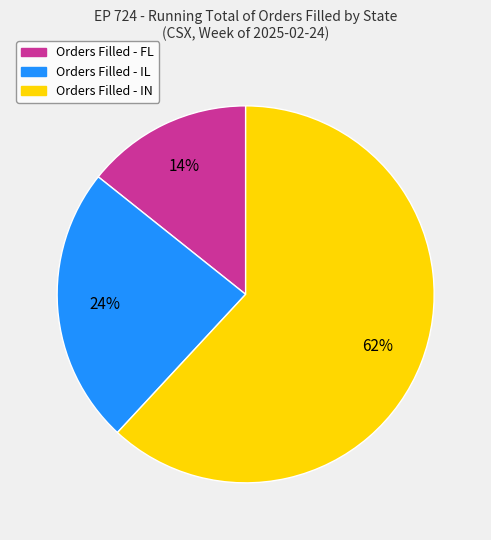

Does any single category account for the majority?

Yes